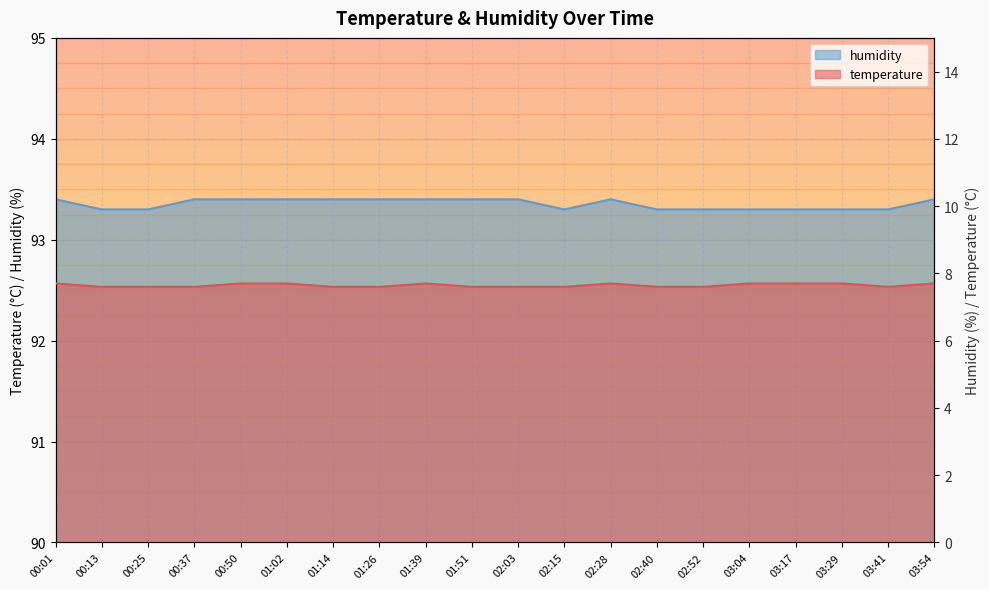

The value of temperature at 01:26 is 7.6. True or false?

True